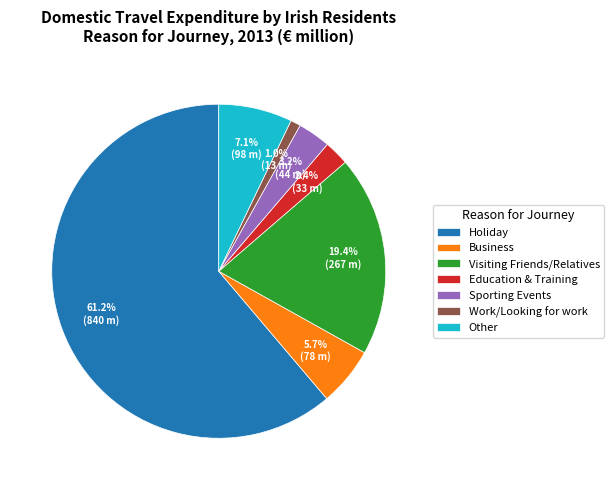

The Other slice represents 7% of the pie. True or false?

True